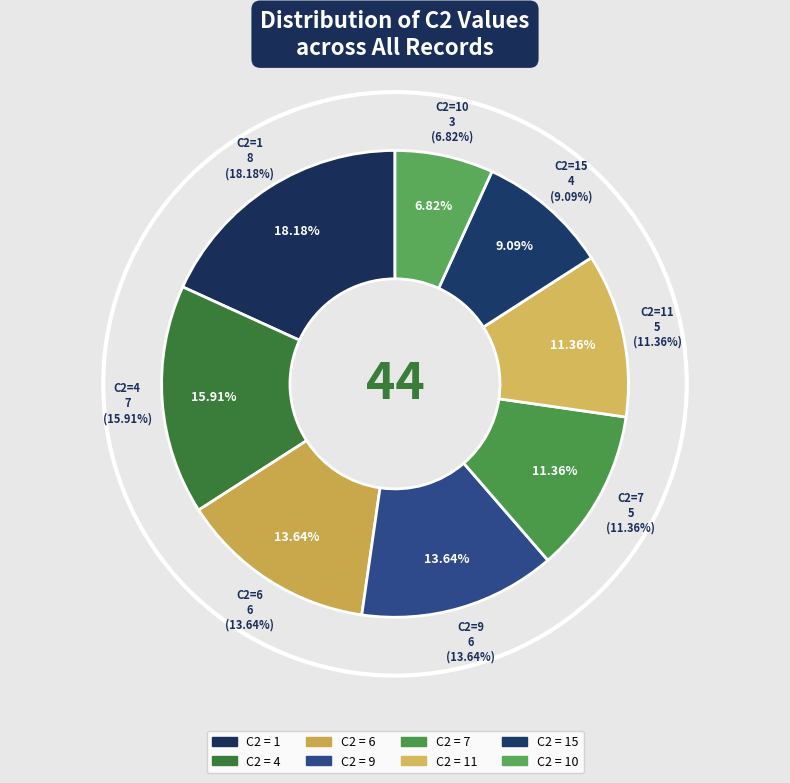

Combined, do 5 and 9 account for over 50%?

No